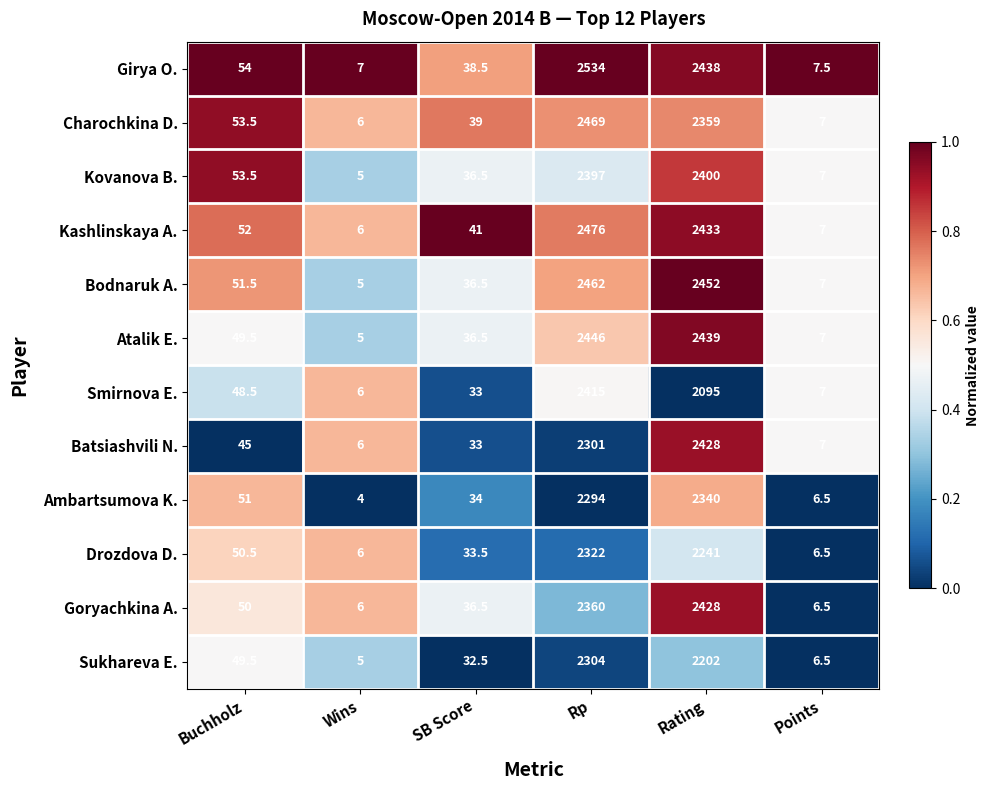

At which category is the sum across all series the highest?

Rp